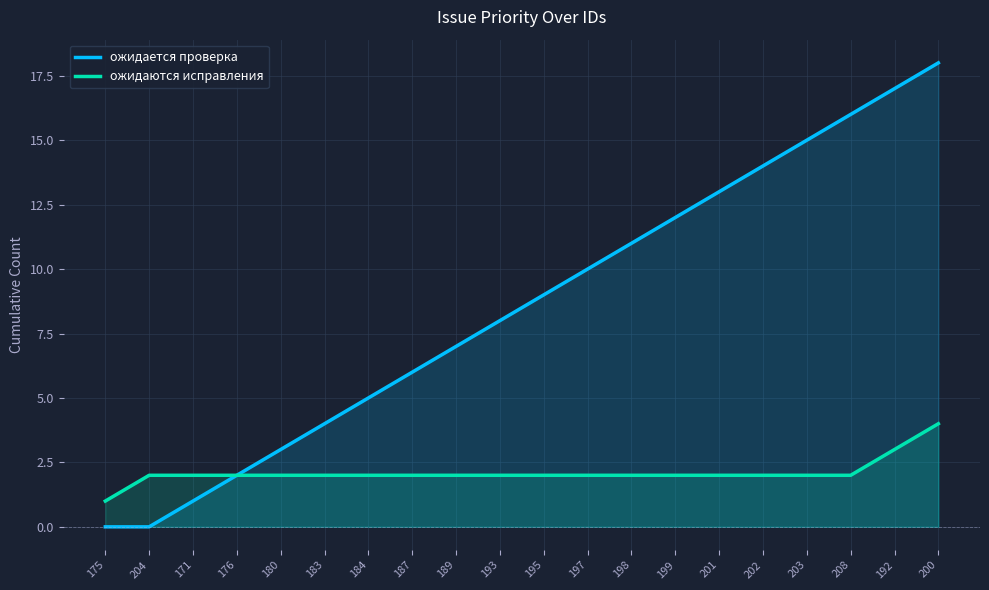

Where is ожидается проверка nearest to the value 9?

195